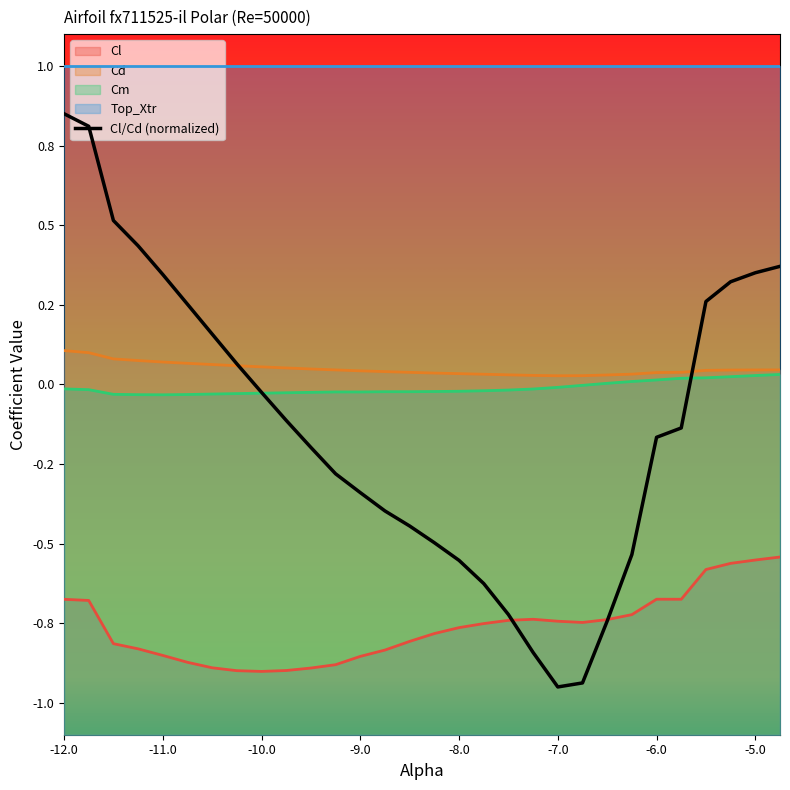

True or false: Cm and Cd cross at least once.

False